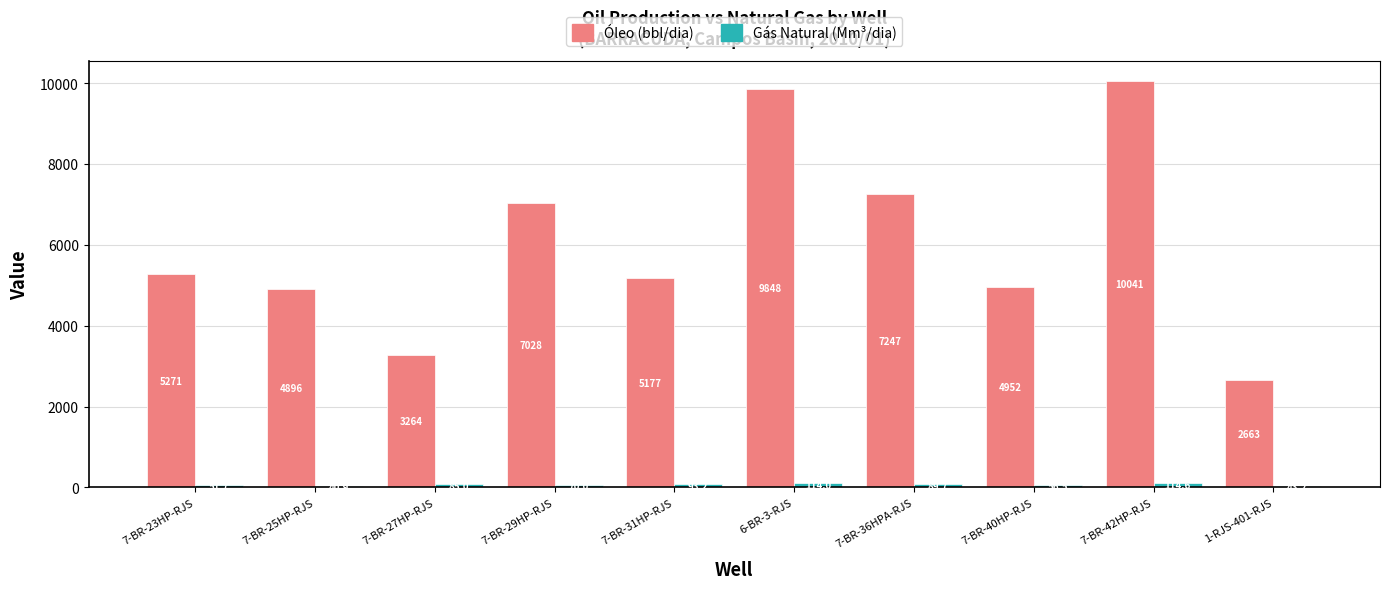

What is the total value across all series at 1-RJS-401-RJS?

2706.6